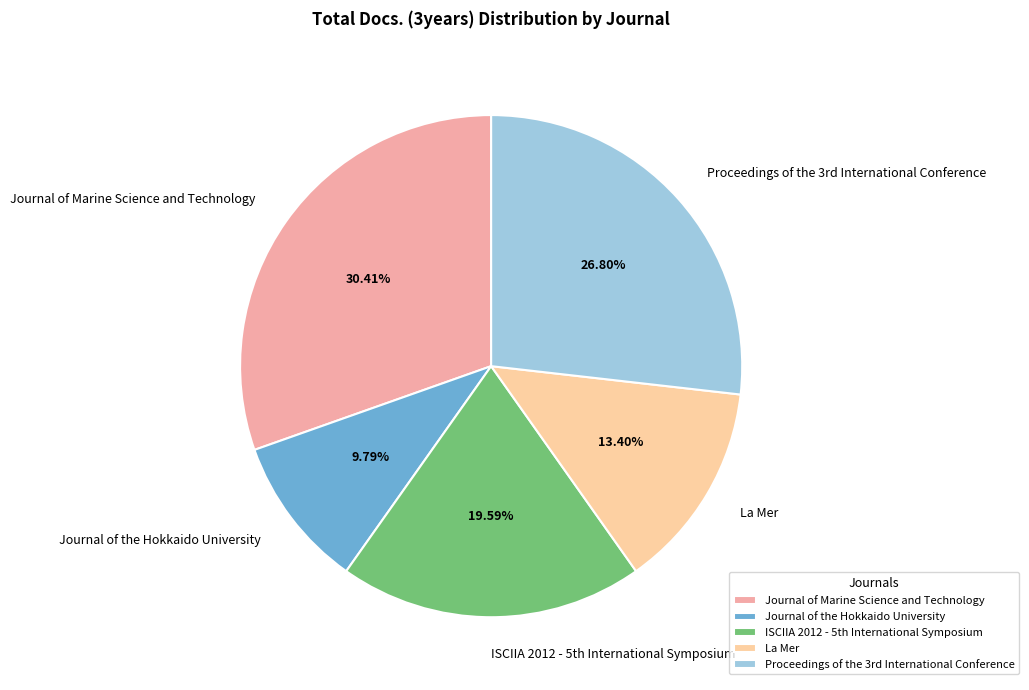

To the nearest percent, what percentage of the pie is Journal of Marine Science and Technology?

30%